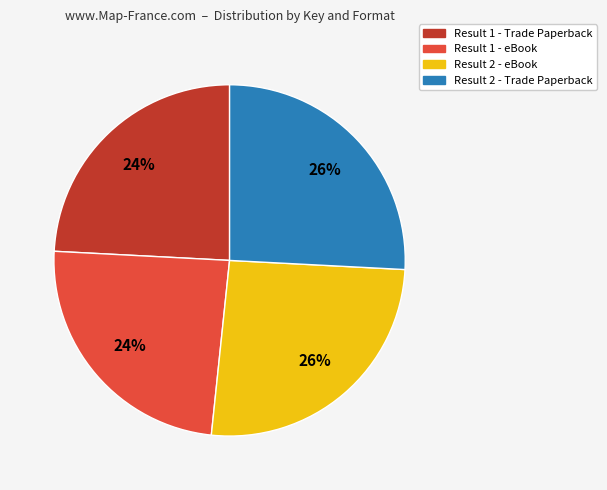

To the nearest percent, what is the difference between the largest and smallest slice percentages?

2%